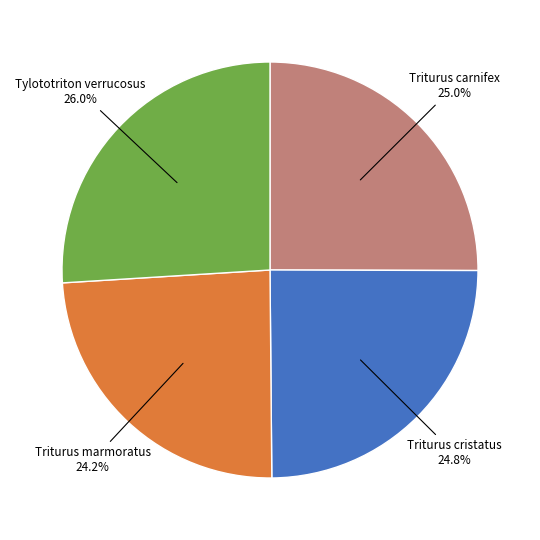

What is the ratio of the value at Triturus cristatus to the value at Triturus marmoratus?

1.0